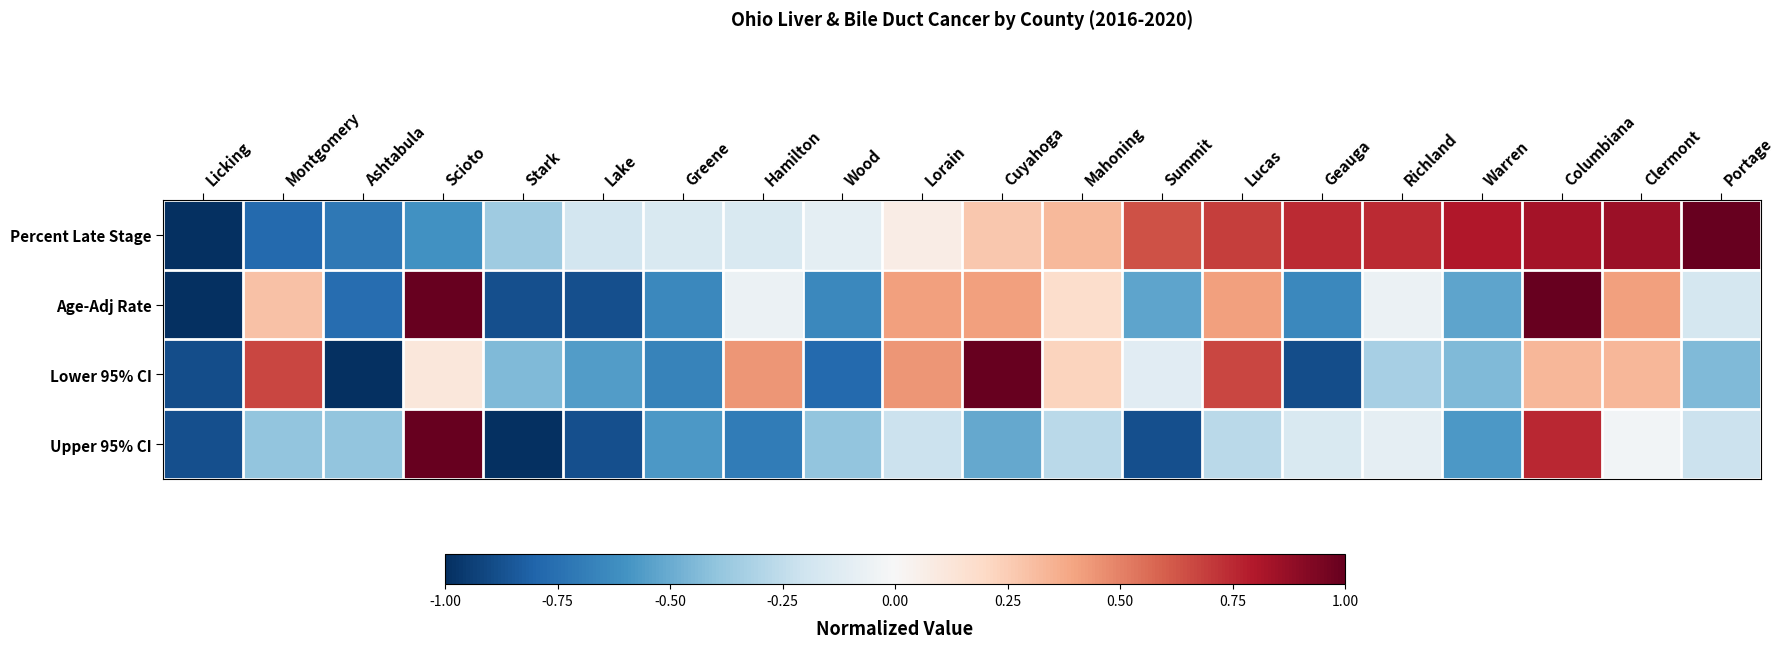

Reading left to right, what are all the values shown in this chart?

Percent Late Stage: Licking=-1.0	Montgomery=-0.8	Ashtabula=-0.7	Scioto=-0.6	Stark=-0.4	Lake=-0.2	Greene=-0.2	Hamilton=-0.2	Wood=-0.1	Lorain=0.1	Cuyahoga=0.3	Mahoning=0.3	Summit=0.6	Lucas=0.7	Geauga=0.7	Richland=0.7	Warren=0.8	Columbiana=0.8	Clermont=0.9	Portage=1.0
Age-Adj Rate: Licking=-1.0	Montgomery=0.3	Ashtabula=-0.8	Scioto=1.0	Stark=-0.9	Lake=-0.9	Greene=-0.6	Hamilton=-0.1	Wood=-0.6	Lorain=0.4	Cuyahoga=0.4	Mahoning=0.2	Summit=-0.5	Lucas=0.4	Geauga=-0.6	Richland=-0.1	Warren=-0.5	Columbiana=1.0	Clermont=0.4	Portage=-0.2
Lower 95% CI: Licking=-0.9	Montgomery=0.7	Ashtabula=-1.0	Scioto=0.1	Stark=-0.4	Lake=-0.6	Greene=-0.7	Hamilton=0.4	Wood=-0.8	Lorain=0.4	Cuyahoga=1.0	Mahoning=0.2	Summit=-0.1	Lucas=0.7	Geauga=-0.9	Richland=-0.3	Warren=-0.4	Columbiana=0.3	Clermont=0.3	Portage=-0.4
Upper 95% CI: Licking=-0.9	Montgomery=-0.4	Ashtabula=-0.4	Scioto=1.0	Stark=-1.0	Lake=-0.9	Greene=-0.6	Hamilton=-0.7	Wood=-0.4	Lorain=-0.2	Cuyahoga=-0.5	Mahoning=-0.3	Summit=-0.9	Lucas=-0.3	Geauga=-0.2	Richland=-0.1	Warren=-0.6	Columbiana=0.8	Clermont=-0.0	Portage=-0.2